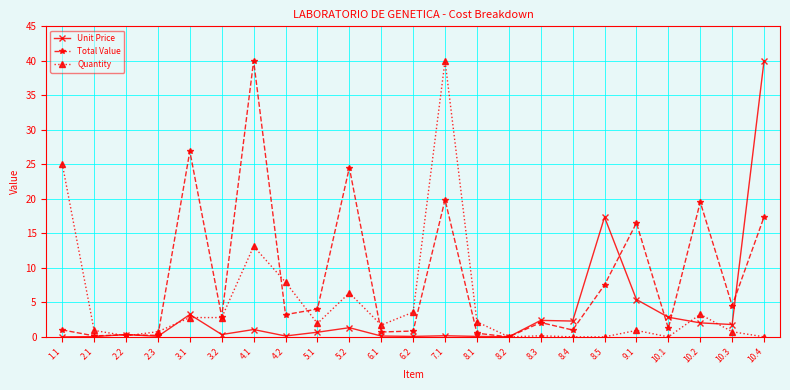

Where is the first local minimum for Quantity?

2.2